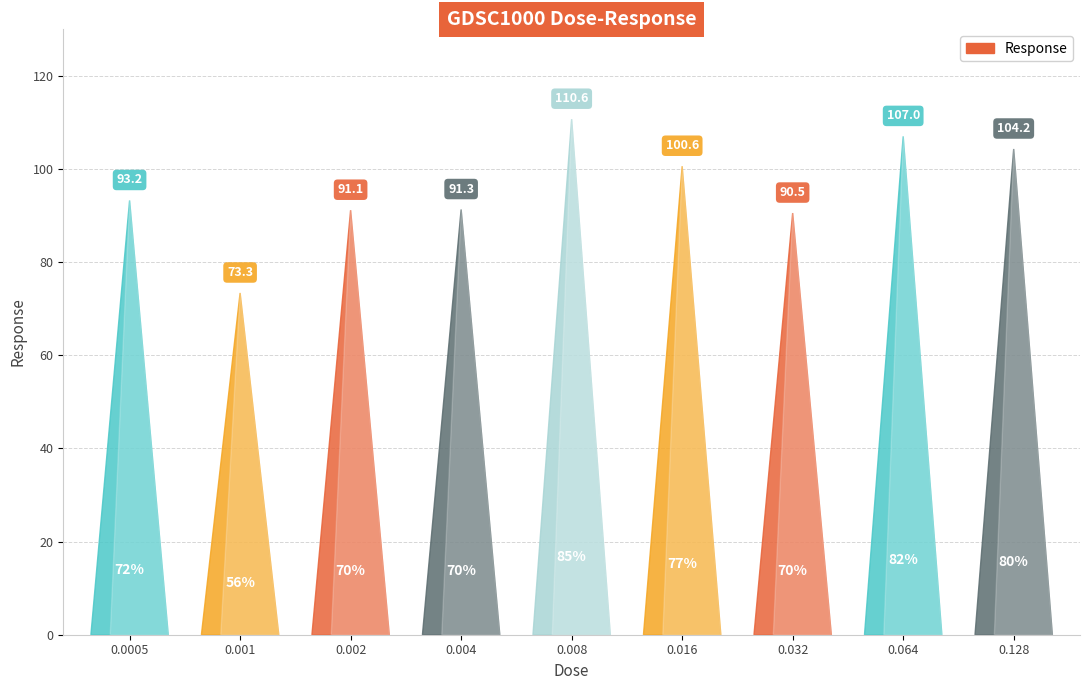

Reading left to right, list all the values displayed in this chart.

0.0005=93.2	0.001=73.3	0.002=91.1	0.004=91.3	0.008=110.6	0.016=100.6	0.032=90.5	0.064=107.0	0.128=104.2